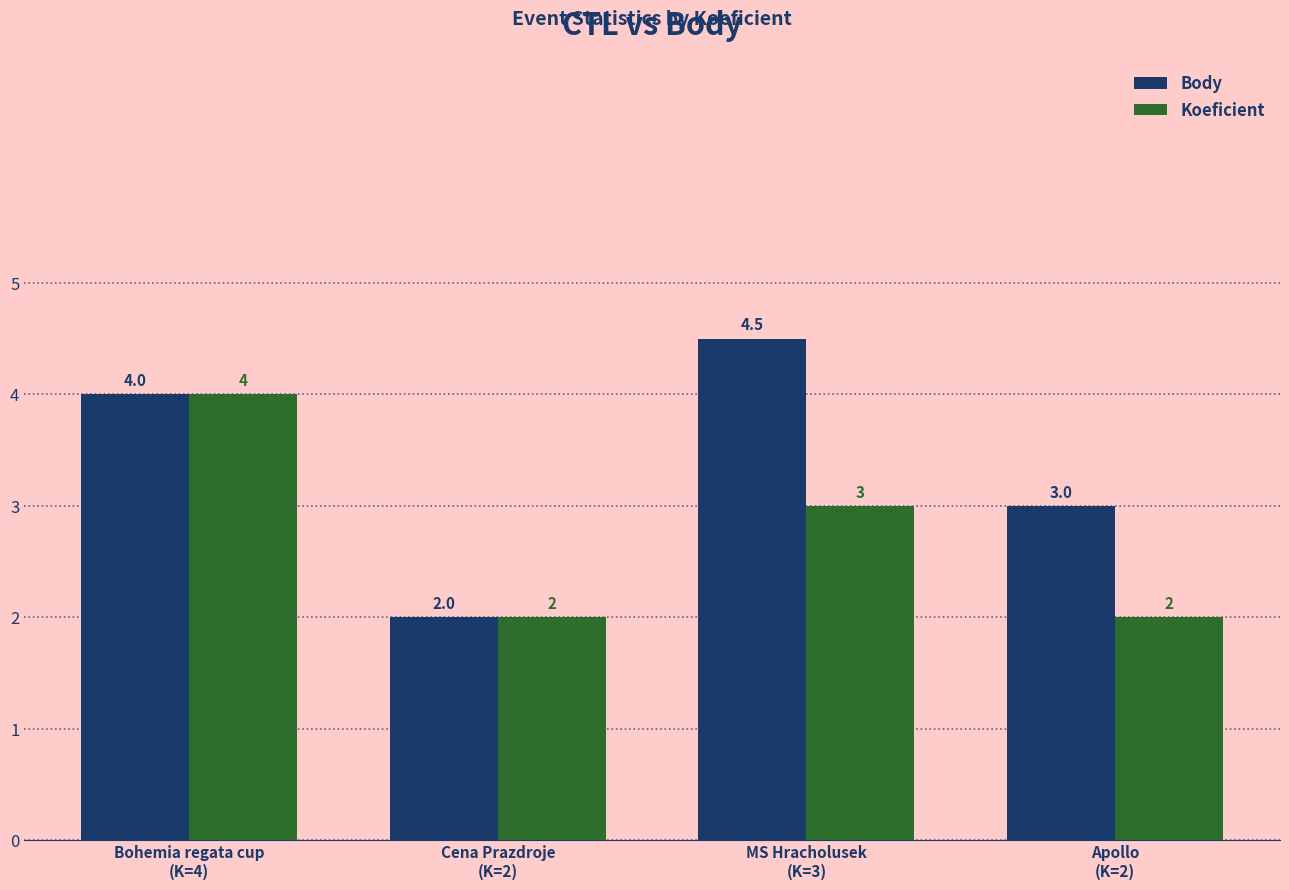

Is it true that Body equals 1.1 at Apollo
(K=2)?

False